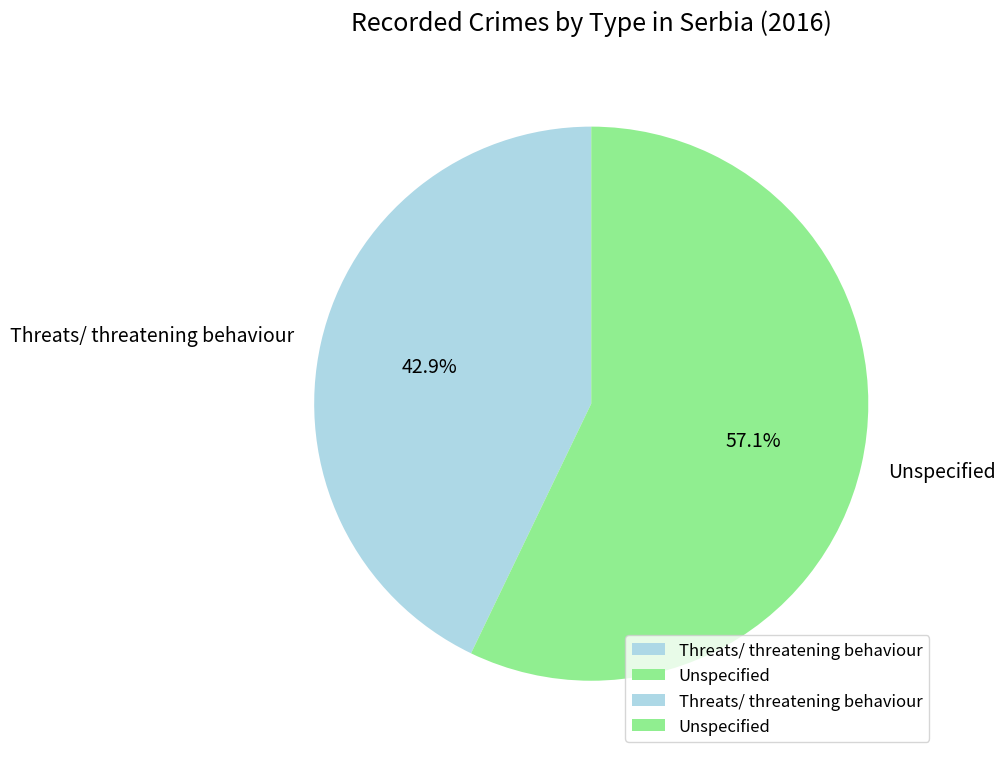

Rank the categories by value from lowest to highest.

Threats/ threatening behaviour, Unspecified